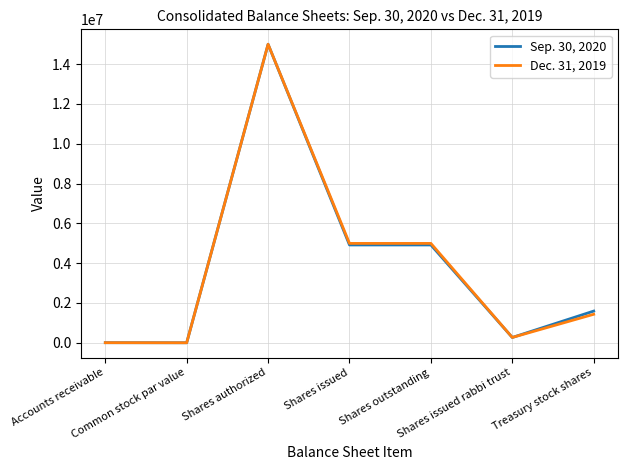

What is the sum of all Dec. 31, 2019 values?

26688685